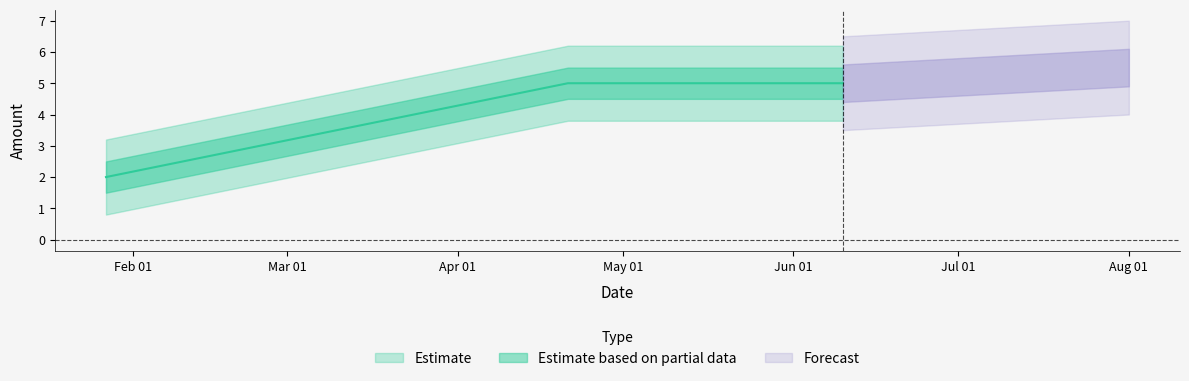

At how many categories does at least one series exceed 2?

2